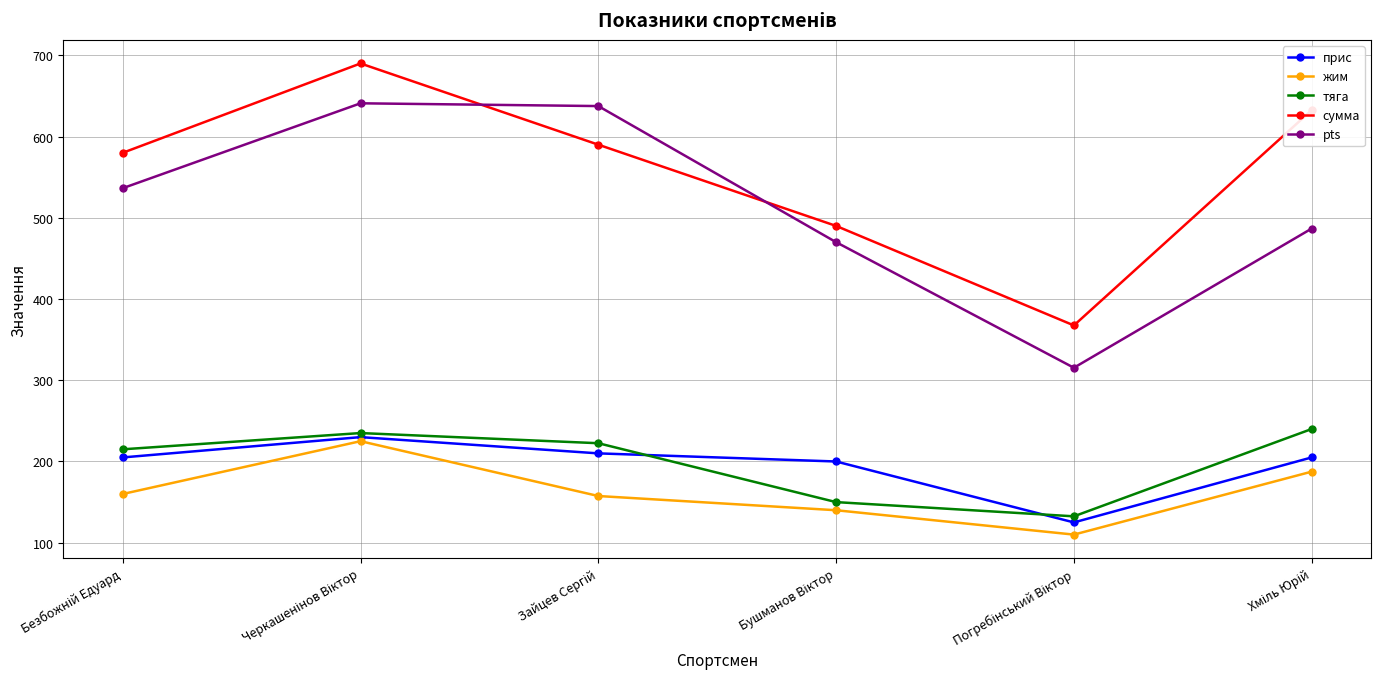

How many series are shown in this chart?

5